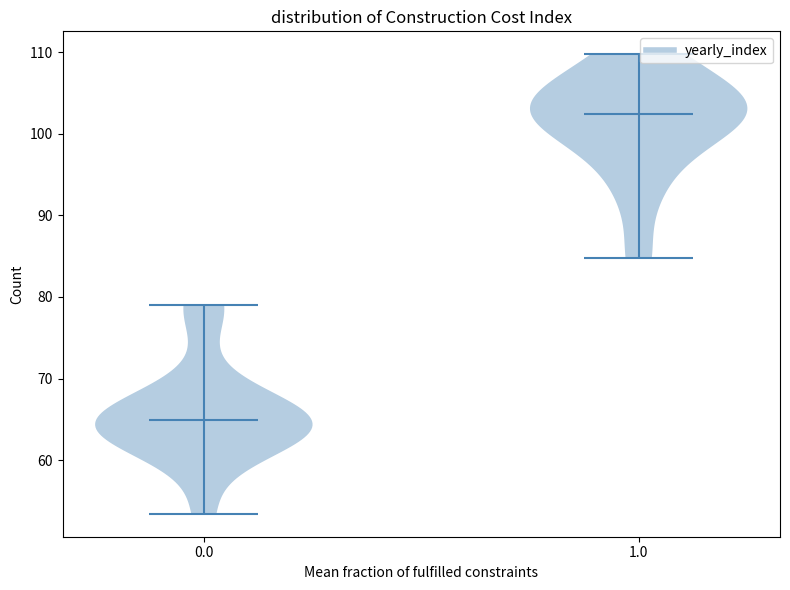

What is the lowest point the violin at x = 0.0 reaches on the y-axis? The values are not printed on the chart, so give them approximately, as read against the axis.

53